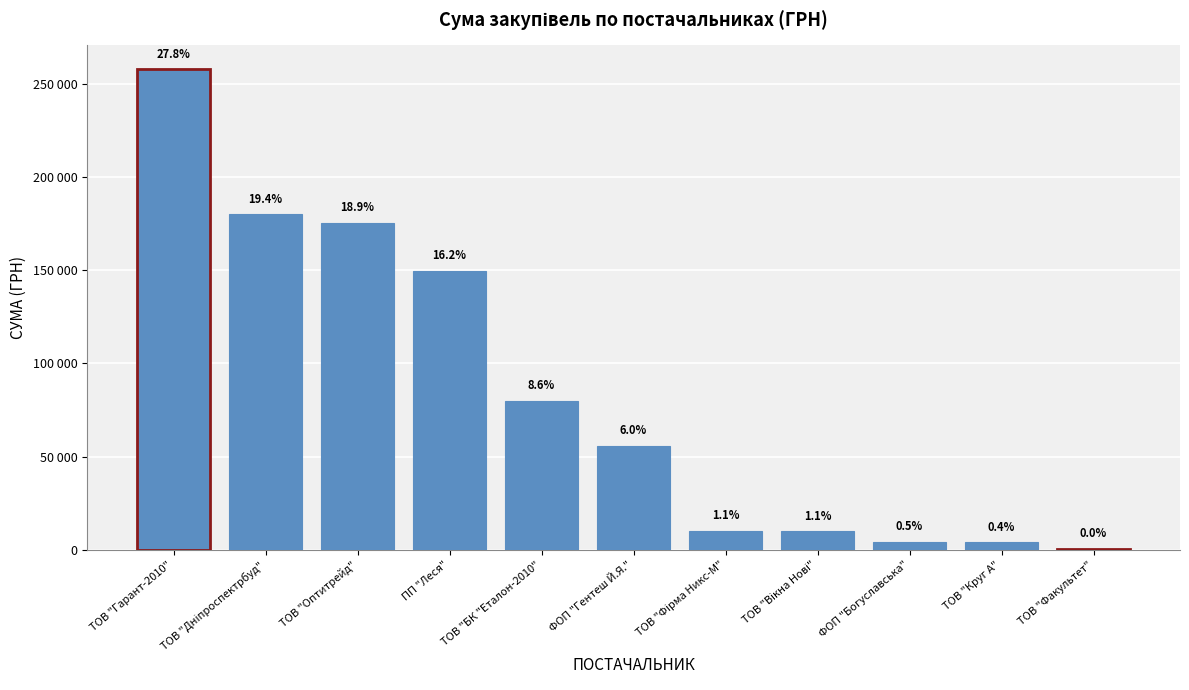

Reading left to right, extract all data points from this chart.

ТОВ "Гарант-2010"=257856.4	ТОВ "Дніпроспектрбуд"=179989.2	ТОВ "Оптитрейд"=175446.4	ПП "Леся"=149863.5	ТОВ "БК "Еталон-2010"=79778.0	ФОП "Гентеш Й.Я."=55817.0	ТОВ "Фірма Никс-М"=10161.0	ТОВ "Вікна Нові"=9932.0	ФОП "Богуславська"=4279.0	ТОВ "Круг А"=3954.3	ТОВ "Факультет"=385.0